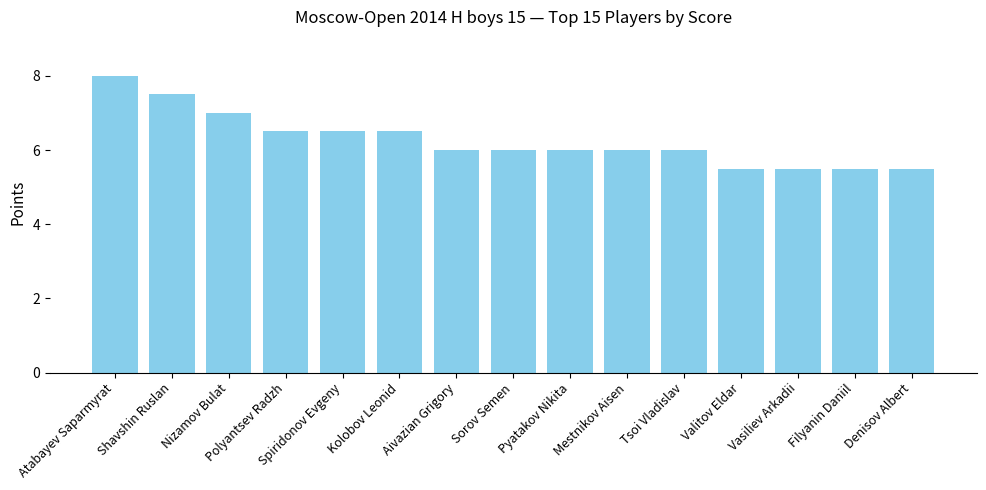

What is the value of the 4th bar from the left?

6.5